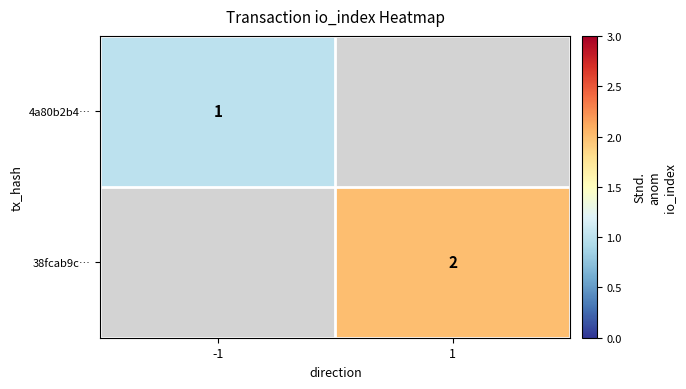

At how many categories does at least one series exceed 1?

1